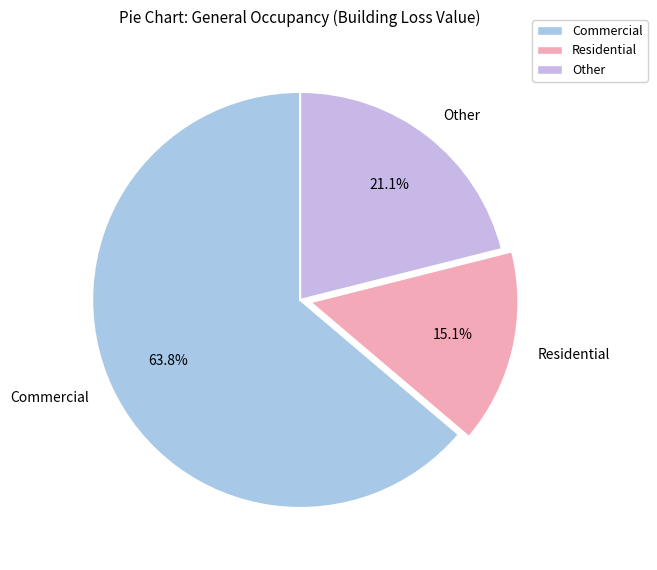

Rank the categories by value from lowest to highest.

Residential, Other, Commercial